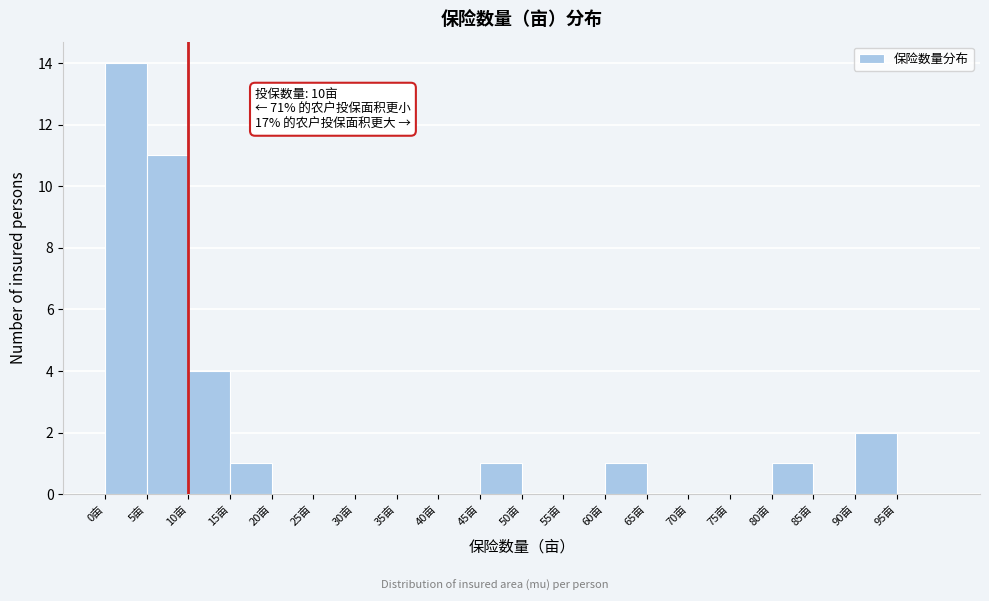

Which range on the x-axis has the tallest bar?

0 to 5